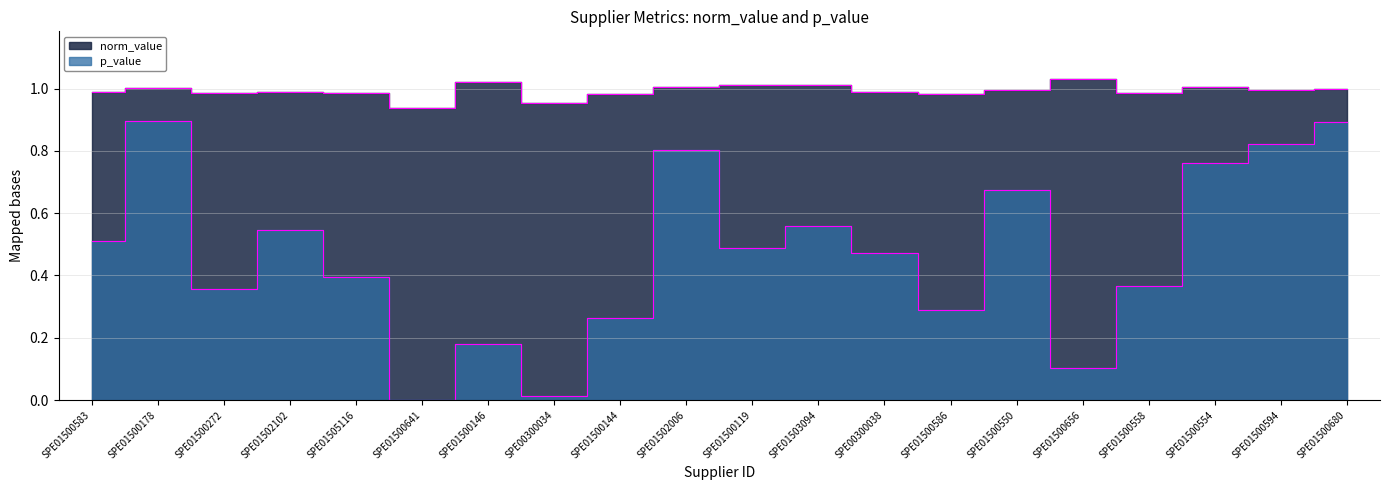

True or false: p_value and norm_value intersect in this chart.

False